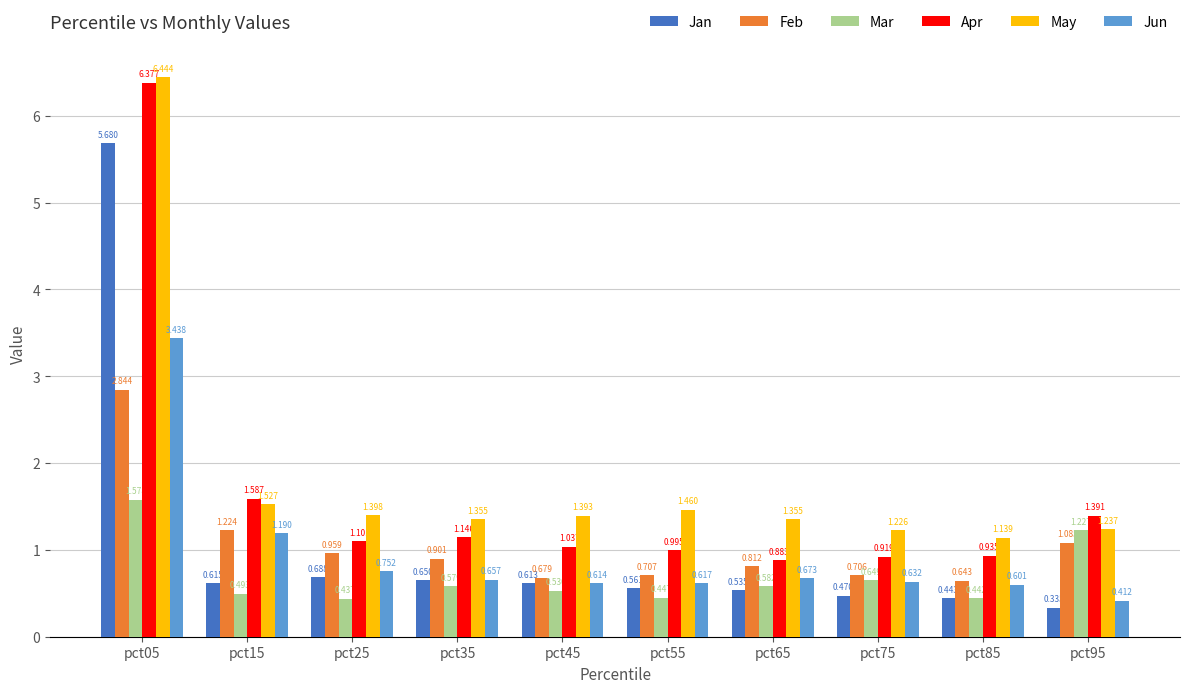

At how many categories does at least one series exceed 2?

1